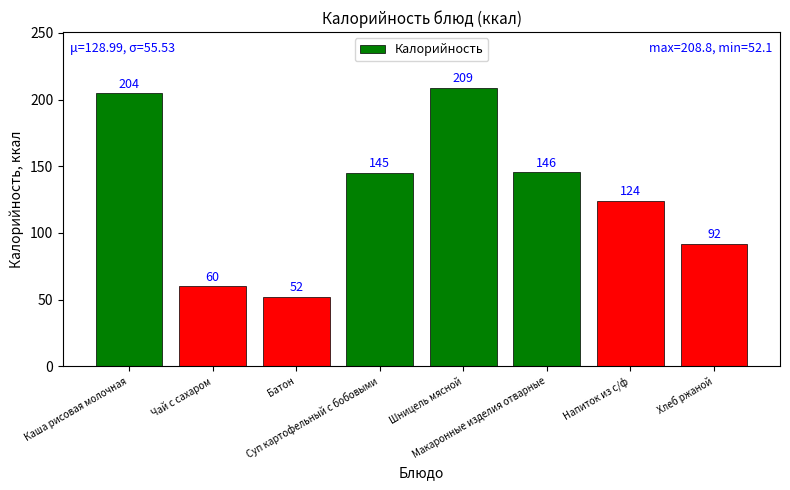

List the labels in order of value, largest first.

Шницель мясной, Каша рисовая молочная, Макаронные изделия отварные, Суп картофельный с бобовыми, Напиток из с/ф, Хлеб ржаной, Чай с сахаром, Батон